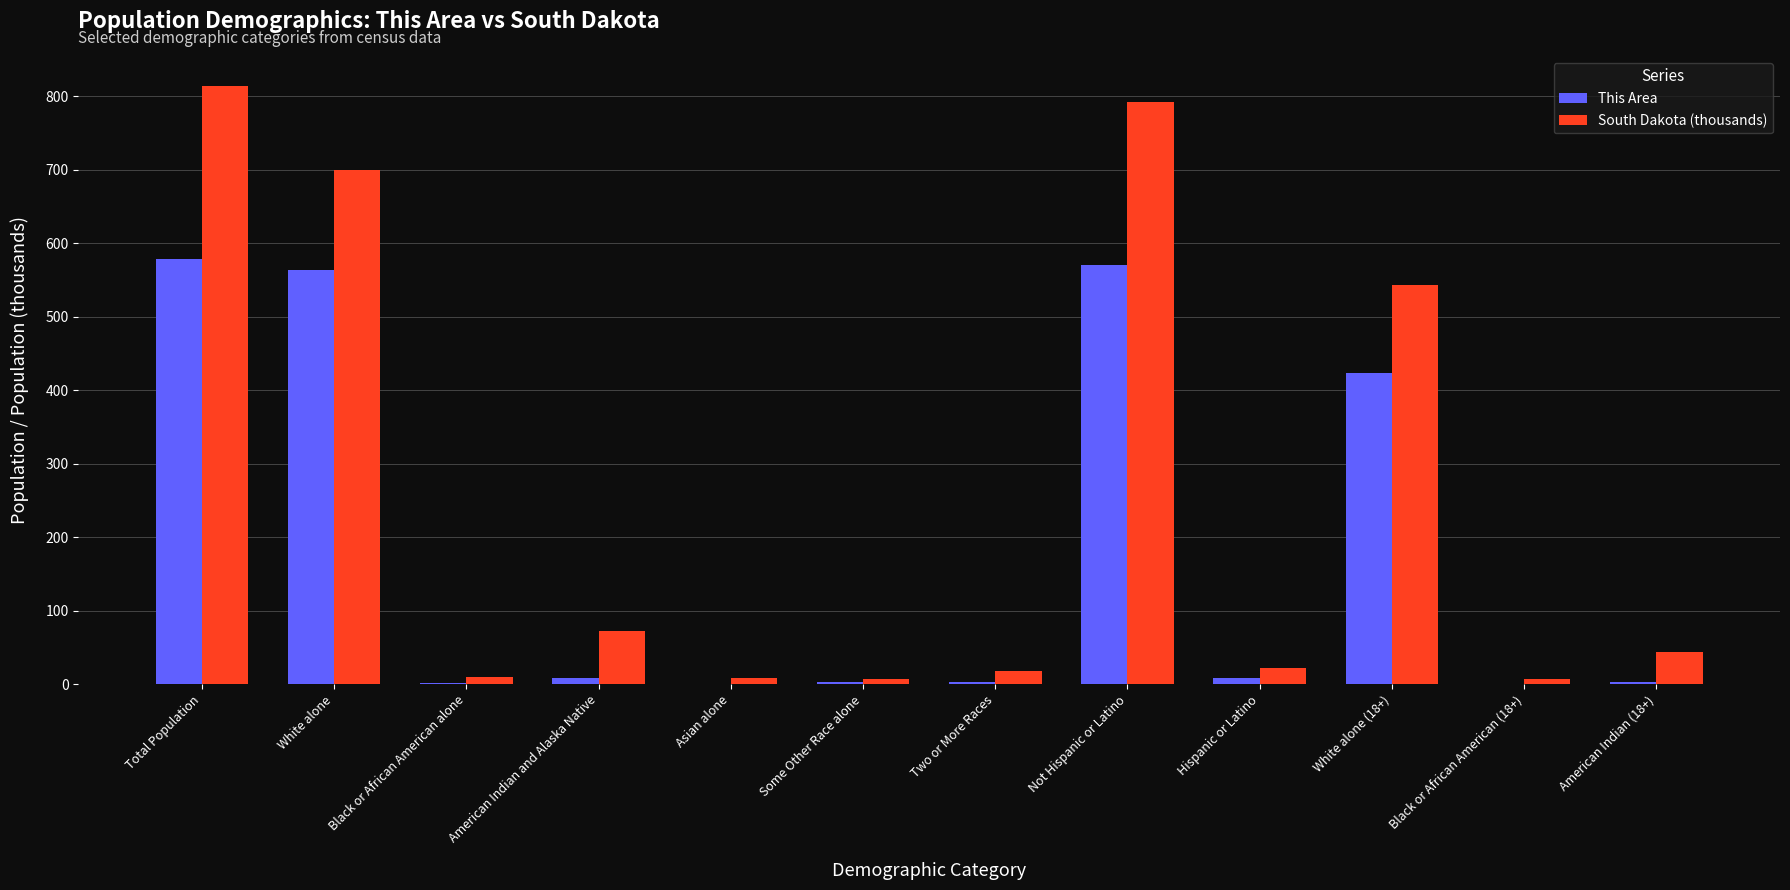

Is it true that South Dakota (thousands) equals 7.5 at Some Other Race alone?

True